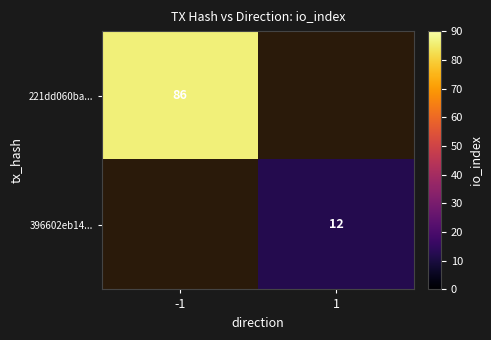

The 396602eb14... series shows 20 at 1. True or false?

False